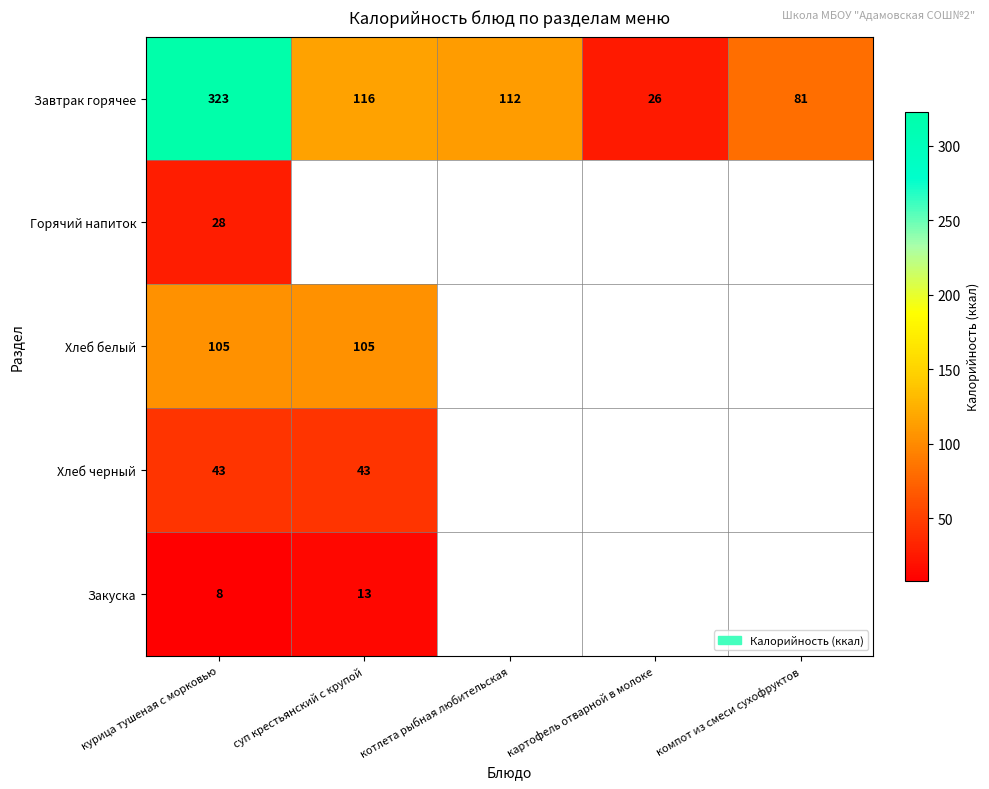

Rank the categories by Завтрак горячее value from highest to lowest.

курица тушеная с морковью, суп крестьянский с крупой, котлета рыбная любительская, компот из смеси сухофруктов, картофель отварной в молоке